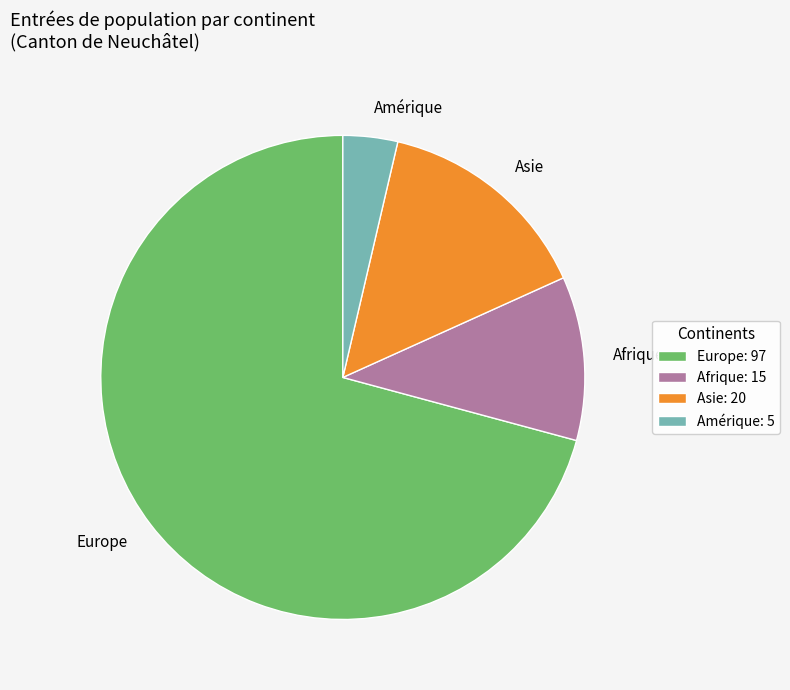

Which slice represents more than half of the pie?

Europe